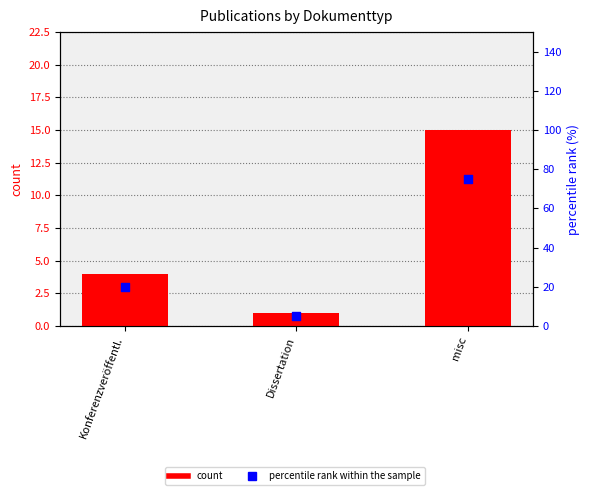

What is the total value across all series at misc?

90